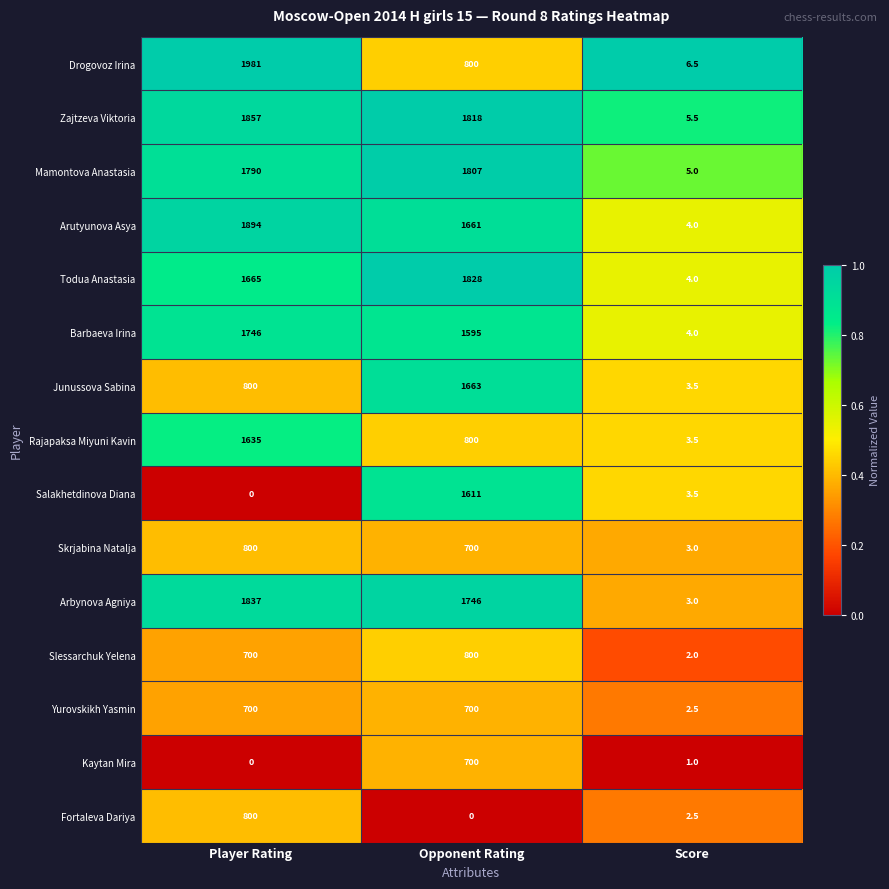

Where is Kaytan Mira nearest to the value 350?

Score